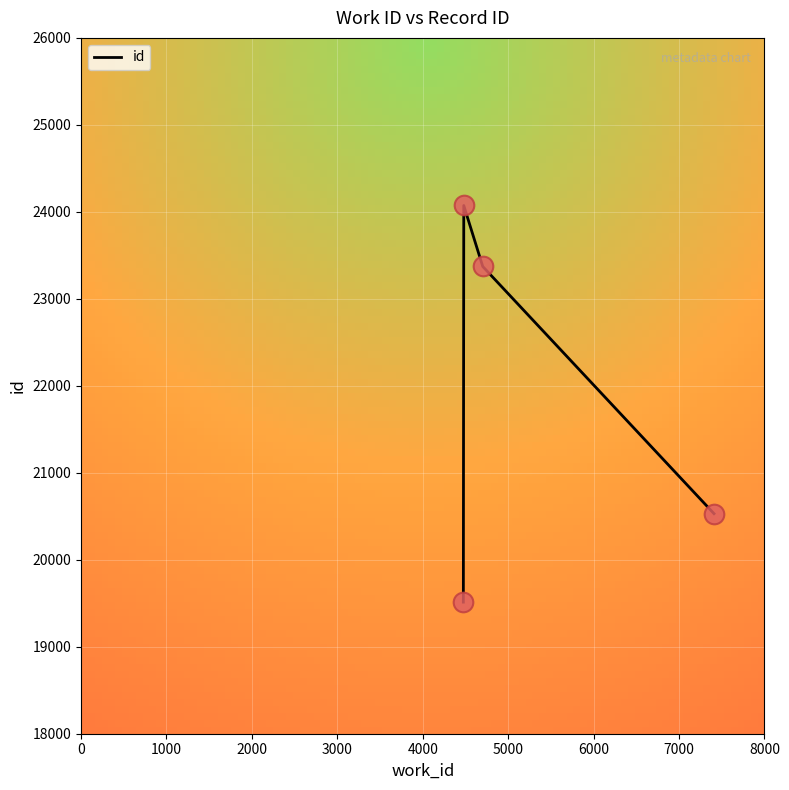

How many interior local peaks (higher than both neighbors) does the data have?

1